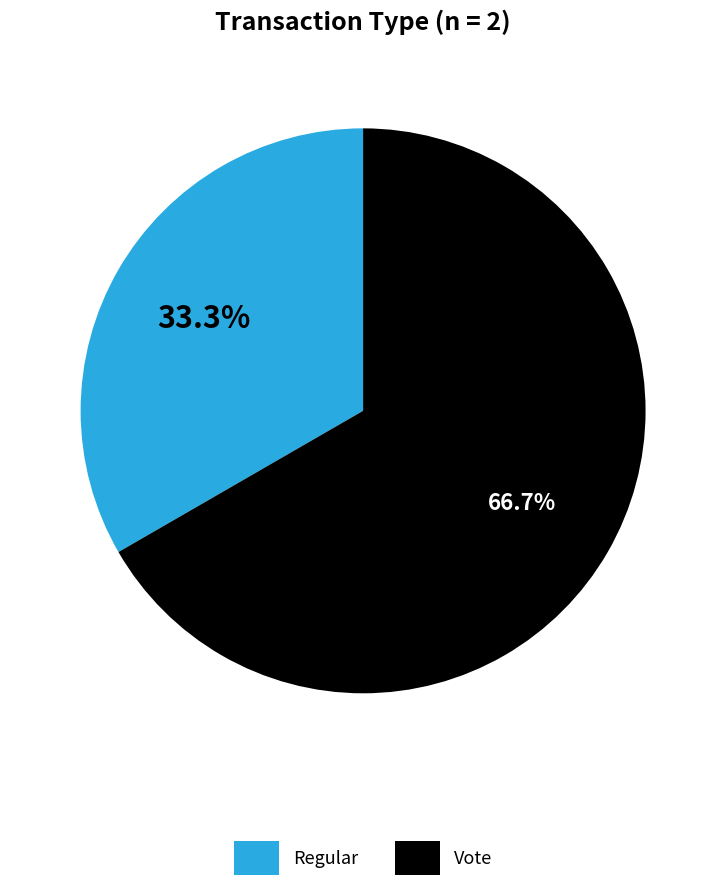

Which category accounts for the majority?

Vote